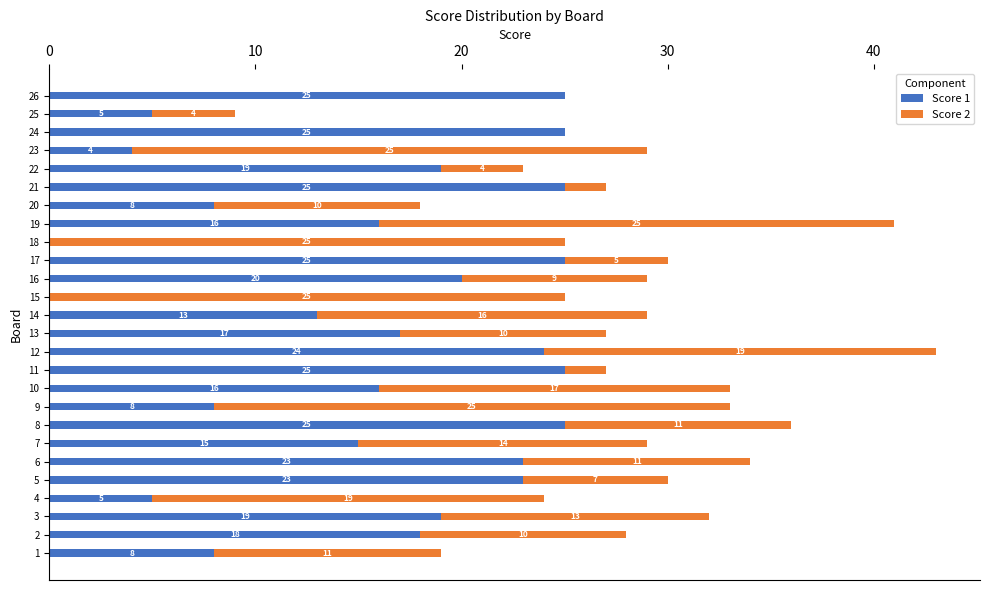

At which category is the sum across all series the highest?

12